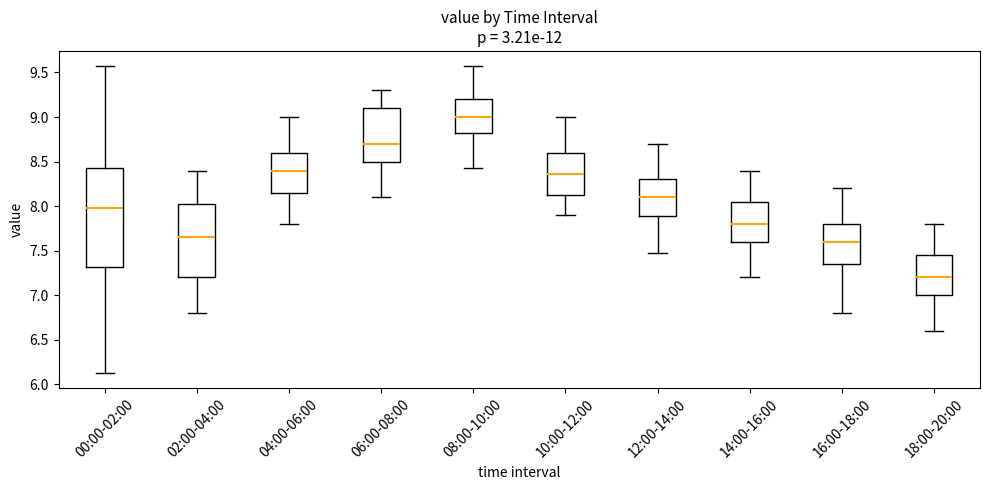

Where does the upper whisker of the box for 02:00-04:00 end on the y-axis? The values are not printed on the chart, so give them approximately, as read against the axis.

8.40